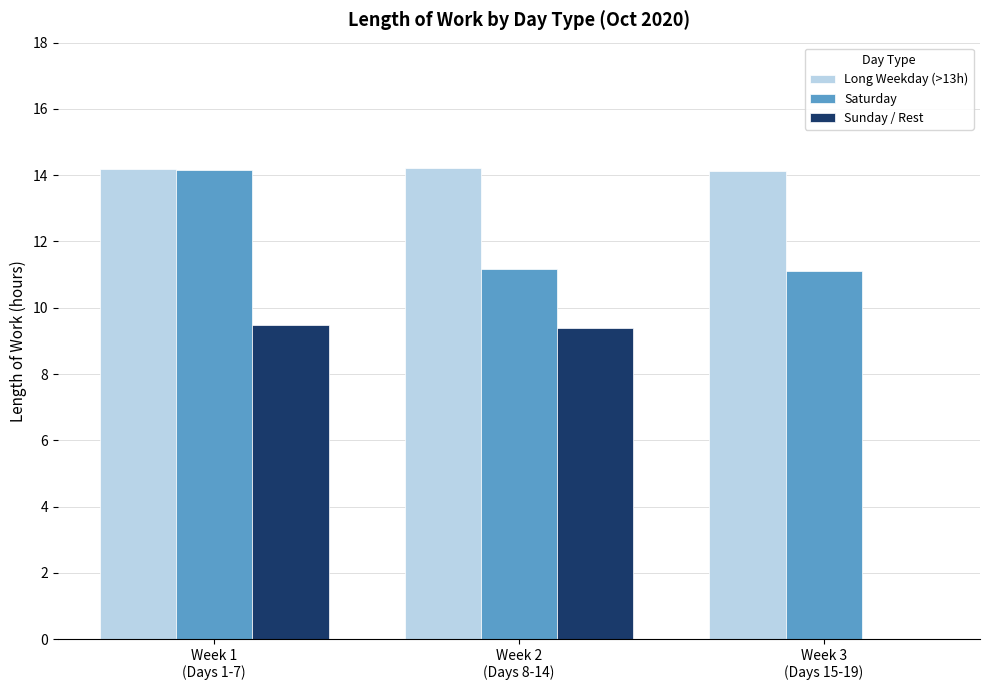

The Sunday / Rest series shows 0.0 at Week 3
(Days 15-19). True or false?

True